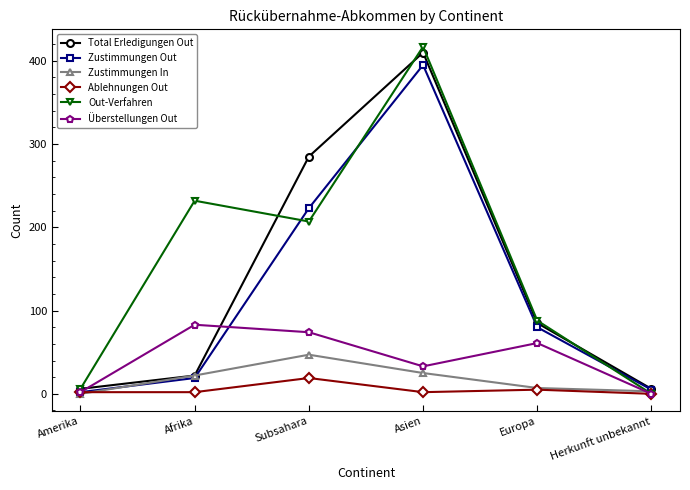

Which series has the largest total across all categories?

Out-Verfahren